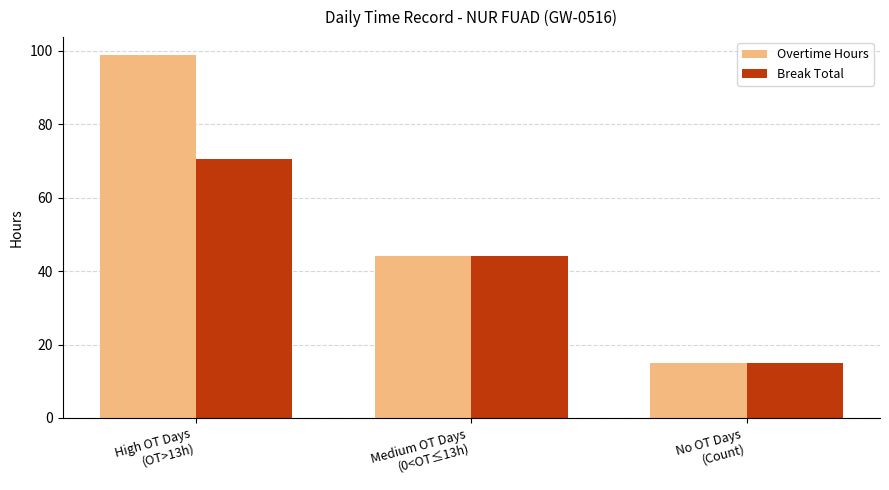

What is the value of the Break Total bar at the 2nd from the left?

44.1